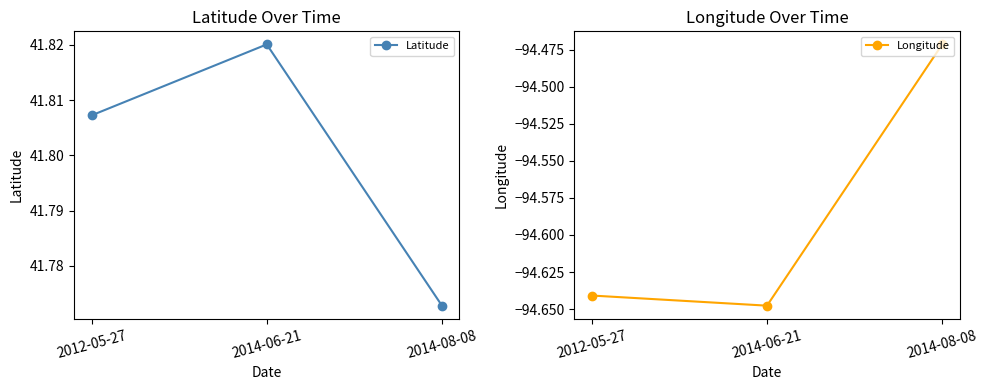

The value of Longitude at 2014-06-21 is -94.6. True or false?

True